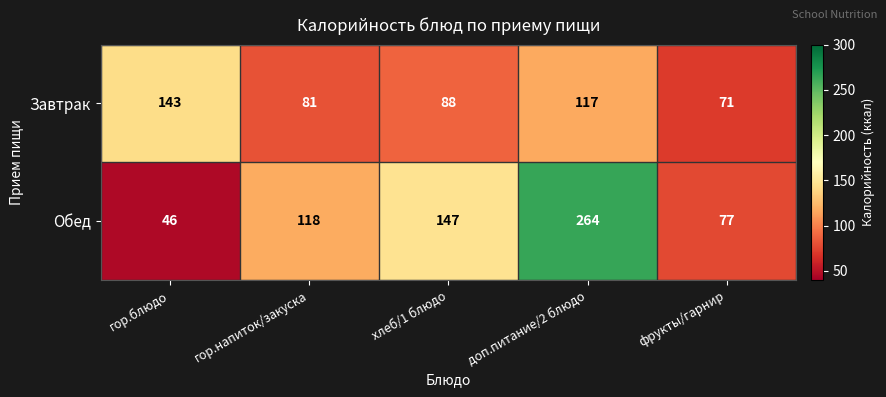

What is the difference between the highest and lowest values at доп.питание/2 блюдо?

147